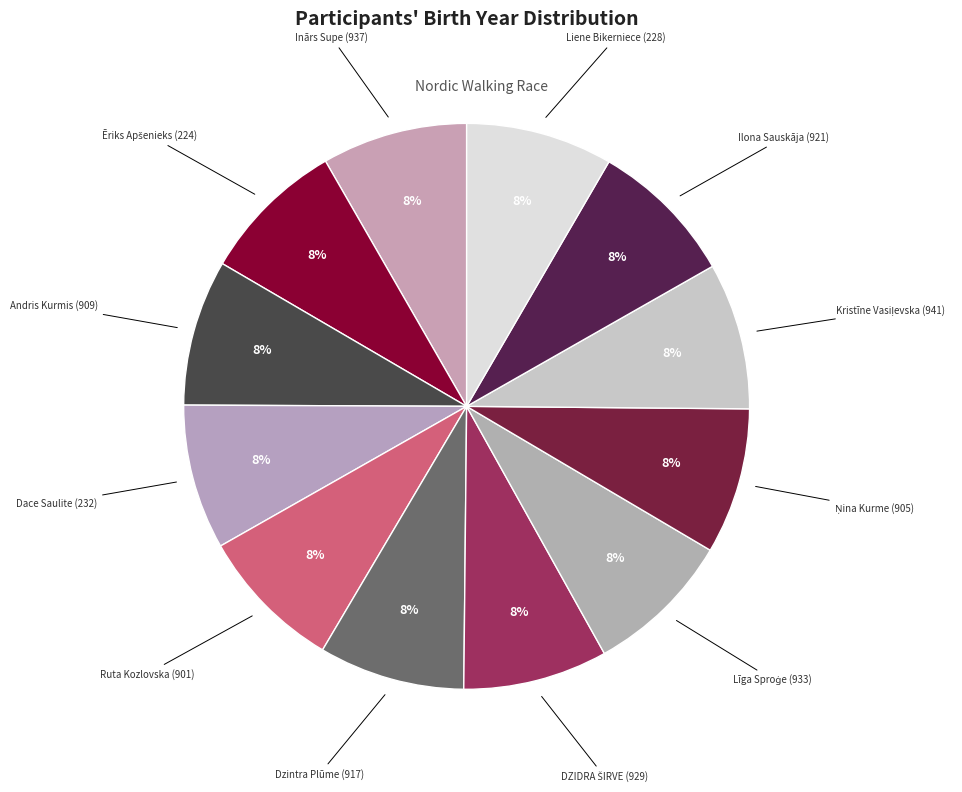

Approximately how many times larger is the value at Dzintra Plūme (917) compared to Andris Kurmis (909)?

1.0